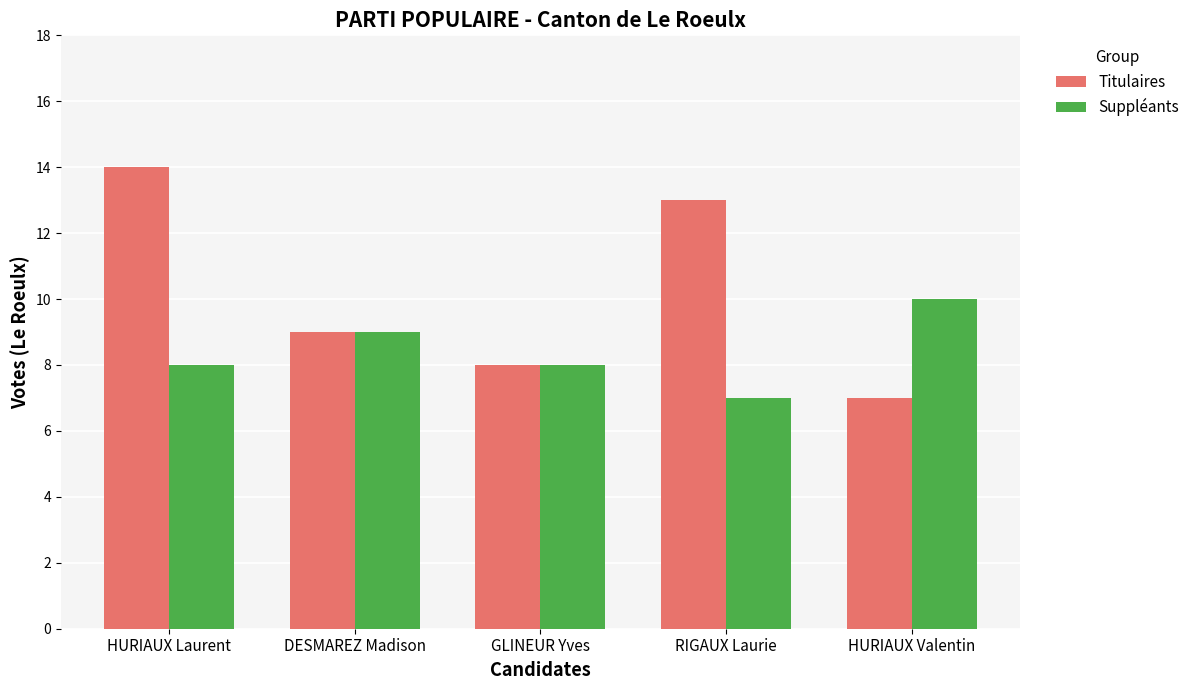

What is the average value of the Titulaires series?

10